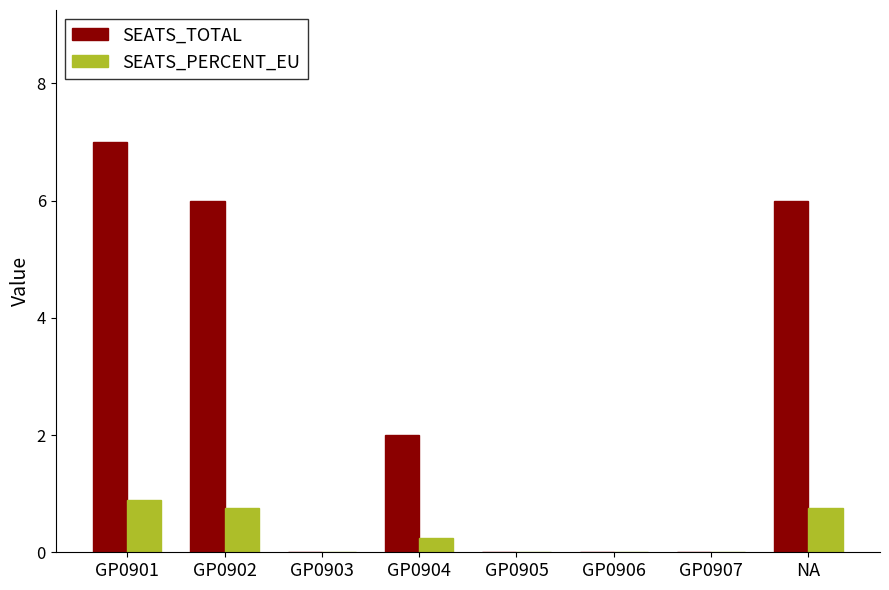

Which category has the highest value across all series?

GP0901